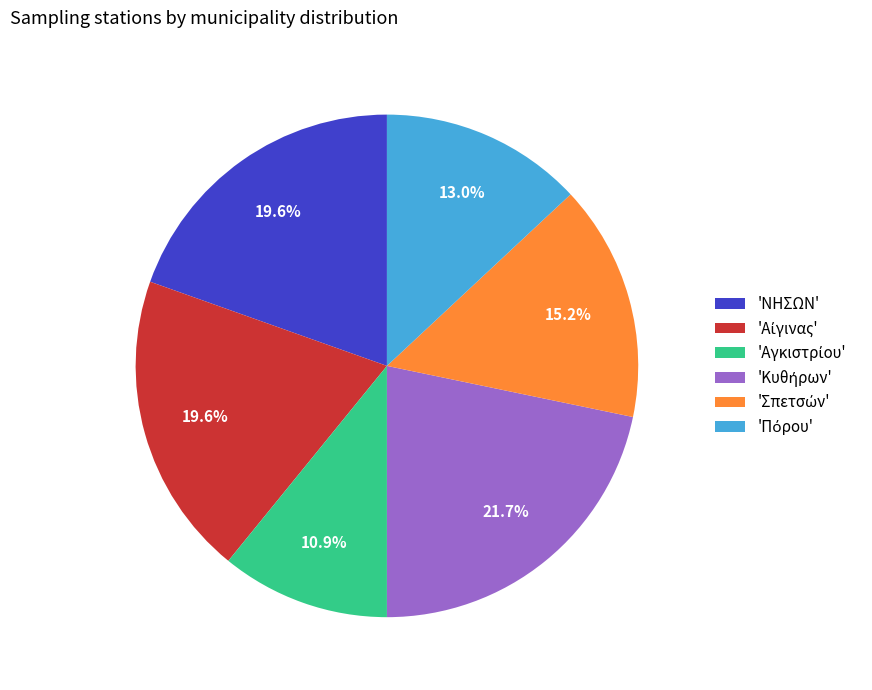

Does any single category account for the majority?

No